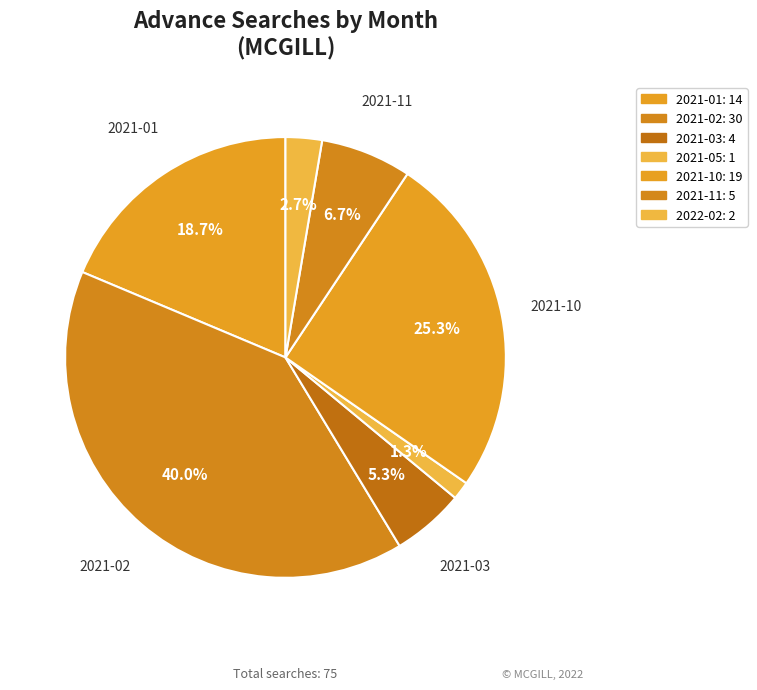

Count the number of slices in the pie.

7